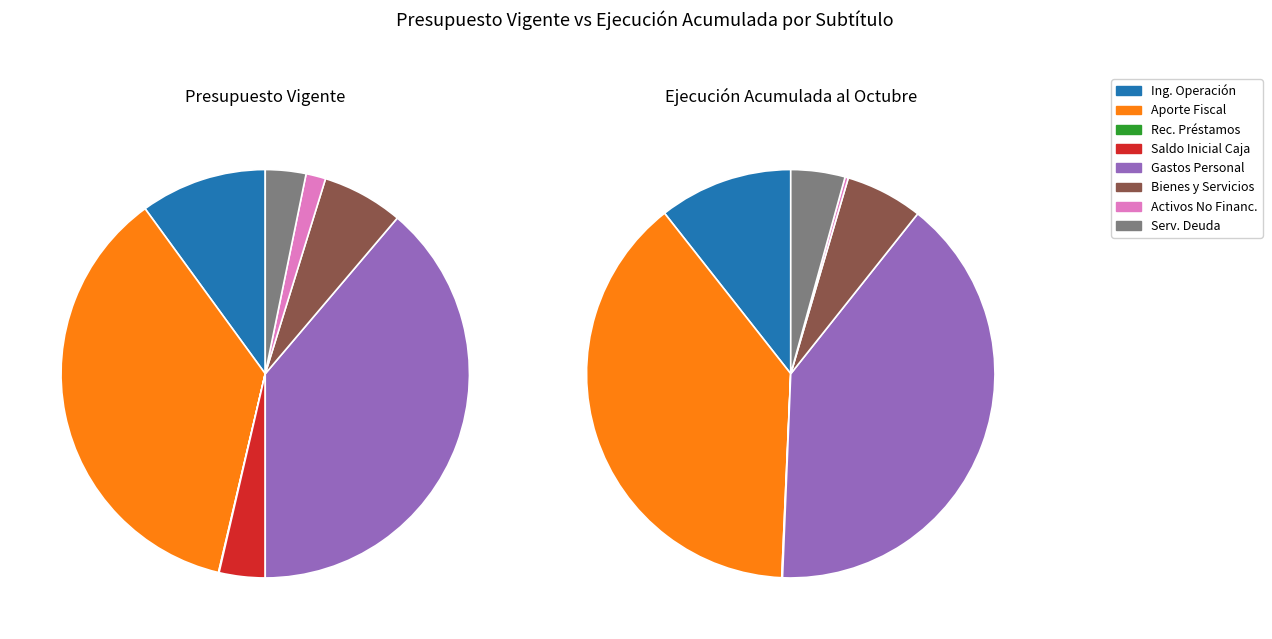

At SALDO INICIAL DE CAJA, list the series in order from largest to smallest.

Presupuesto Vigente, Ejecución Acumulada al OCTUBRE